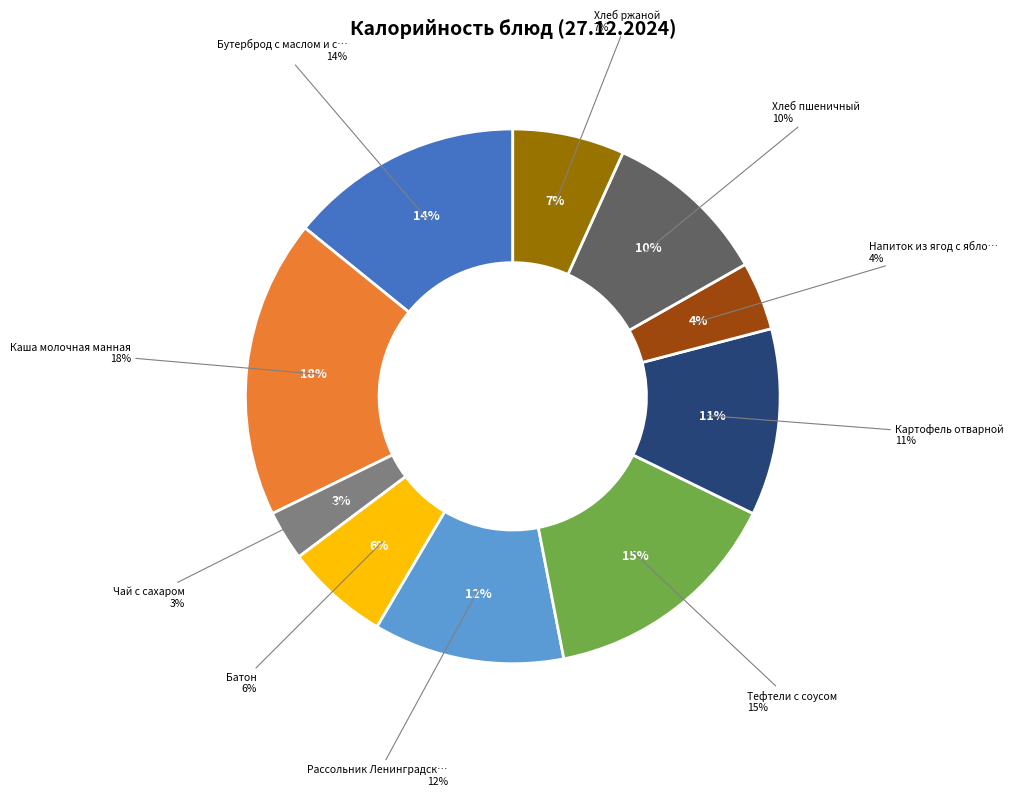

Does any single category account for the majority?

No